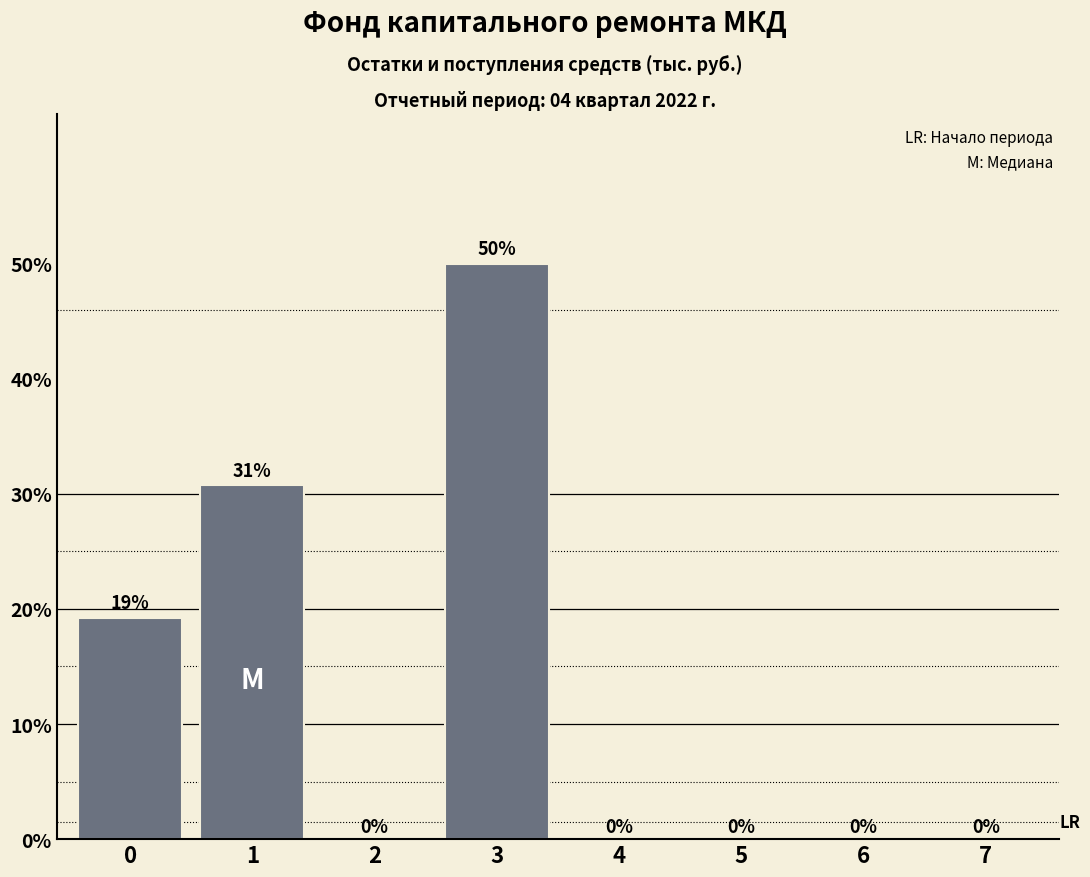

Between 3 and 0, which is larger?

3